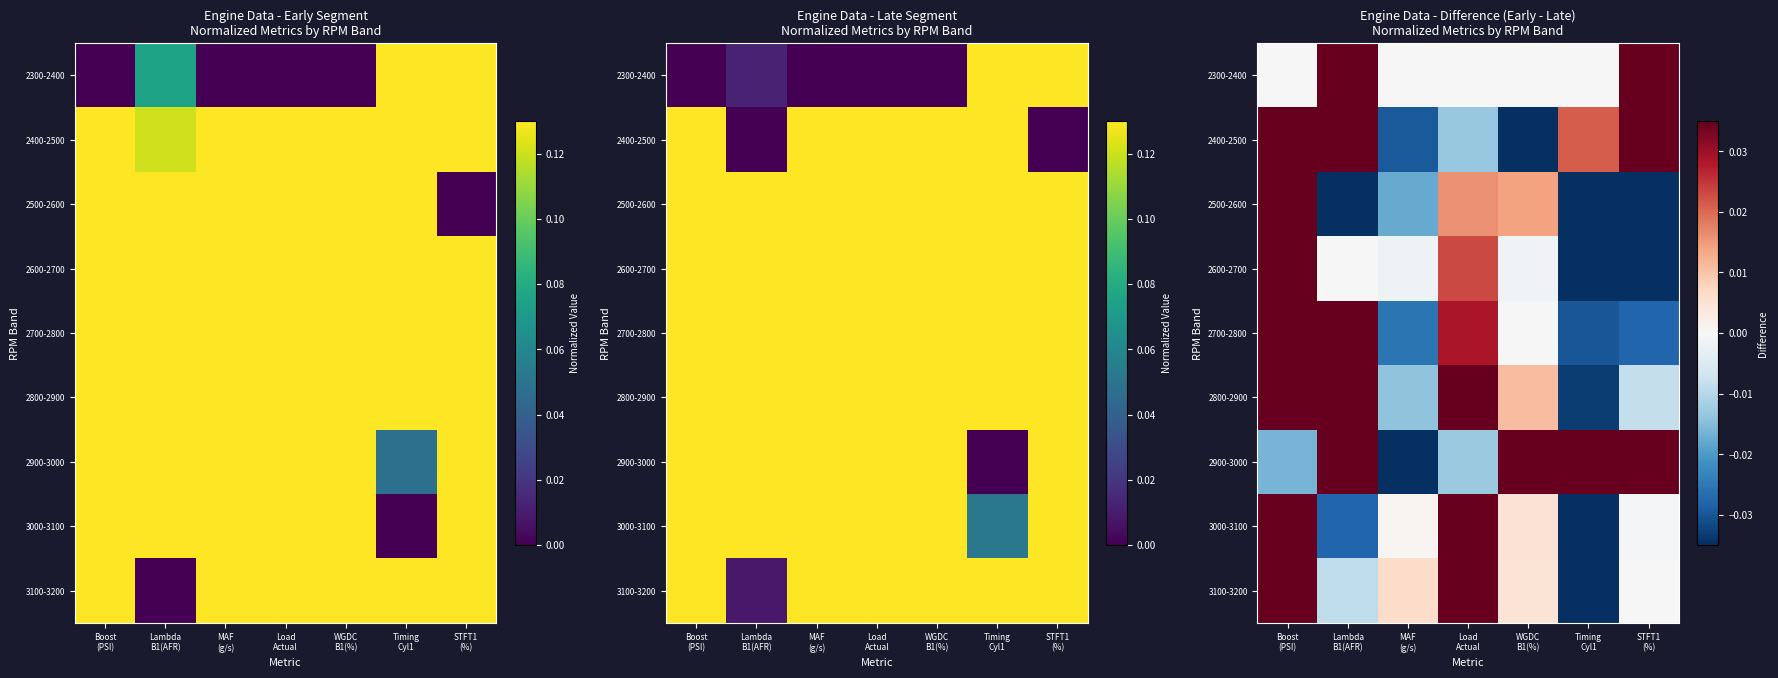

How many values in 2600-2700 are above zero?

2